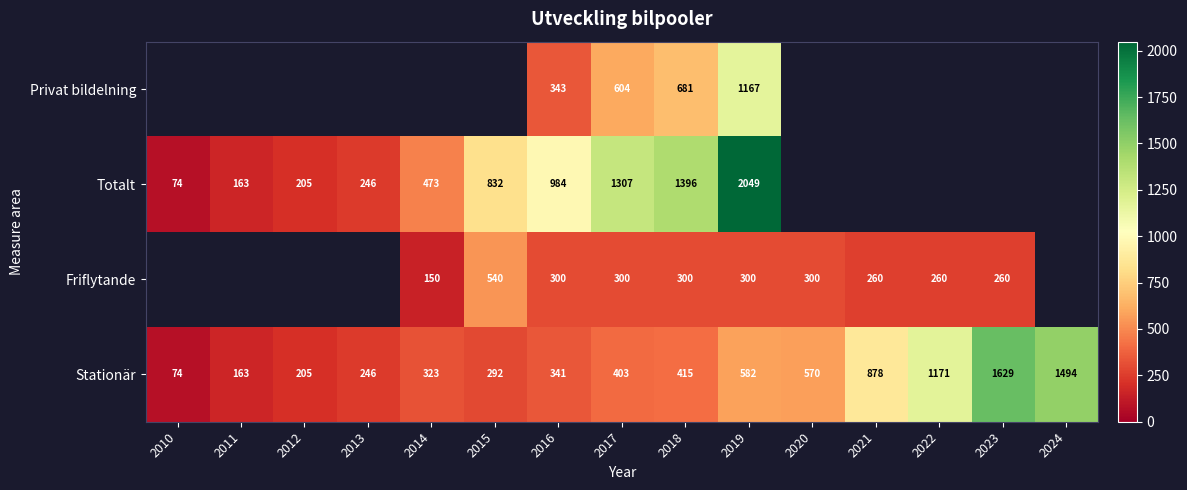

What is the sum of all Stationär values?

8786